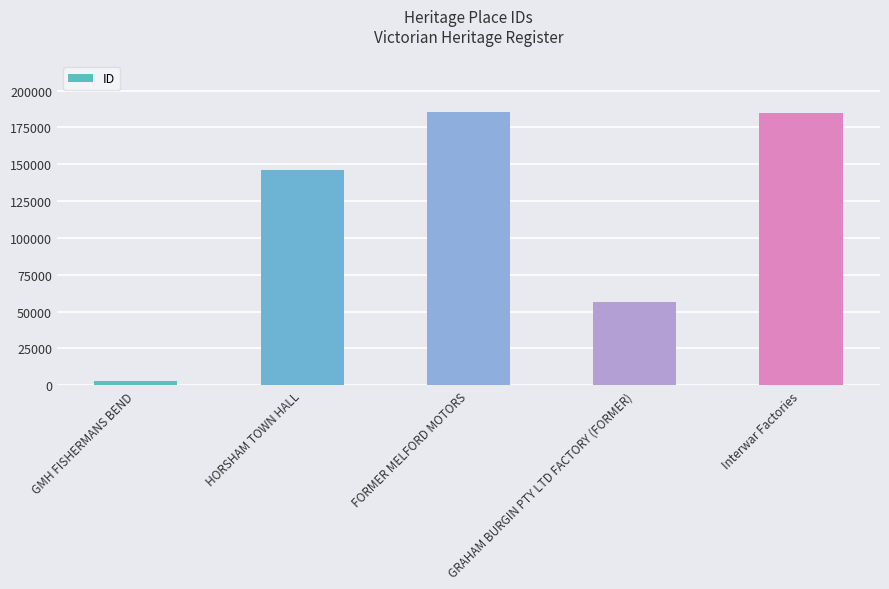

At which label is the value closest to 94066?

GRAHAM BURGIN PTY LTD FACTORY (FORMER)